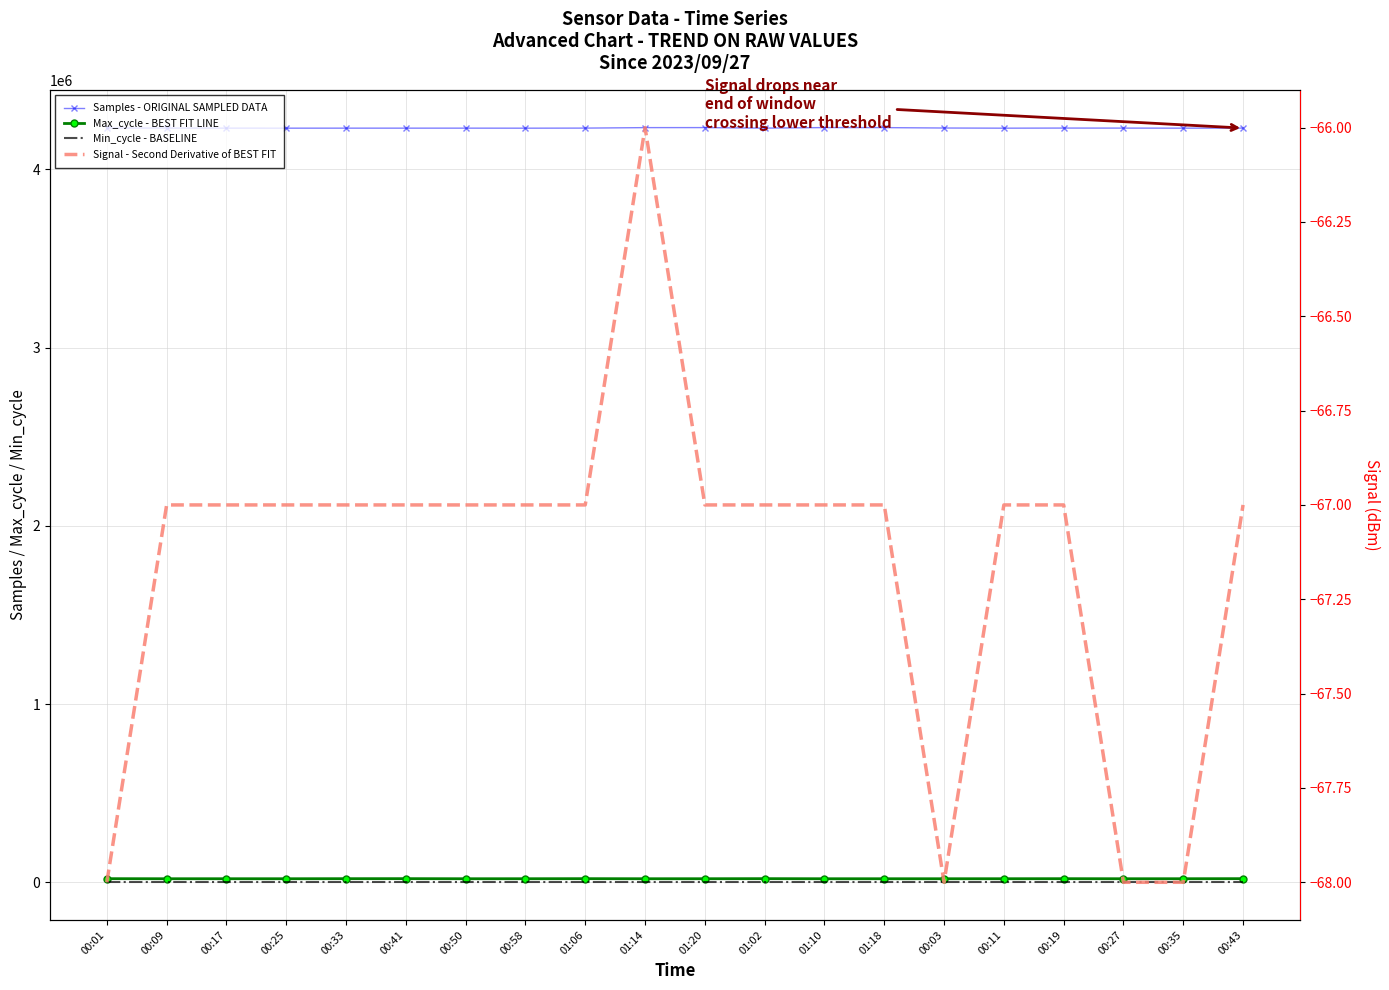

What is the maximum value for Samples - ORIGINAL SAMPLED DATA?

4233840